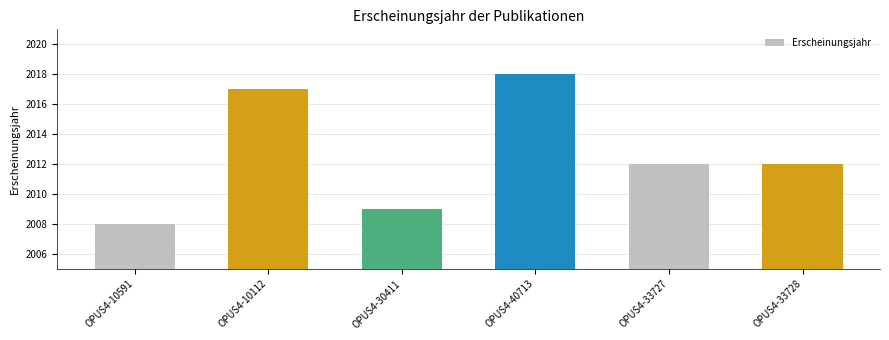

What is the label of the 2nd bar from the right?

OPUS4-33727